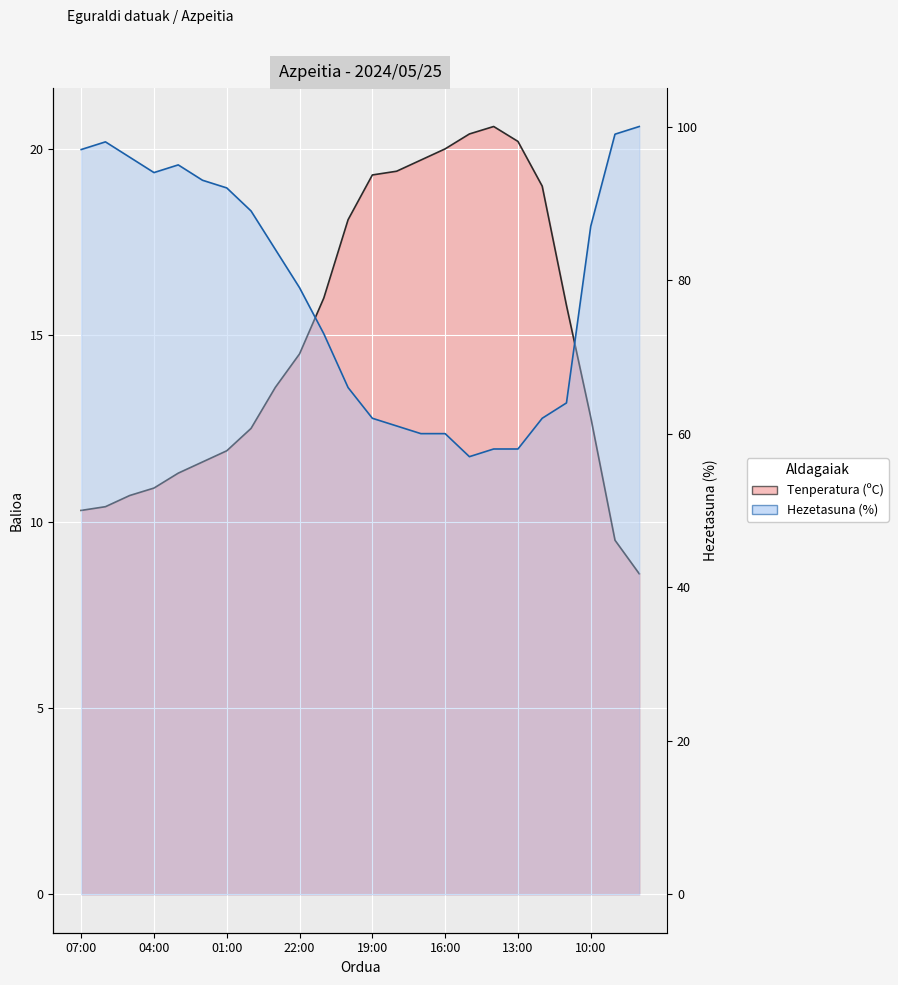

The value of Hezetasuna (%) at 12:00 is 92.3. True or false?

False